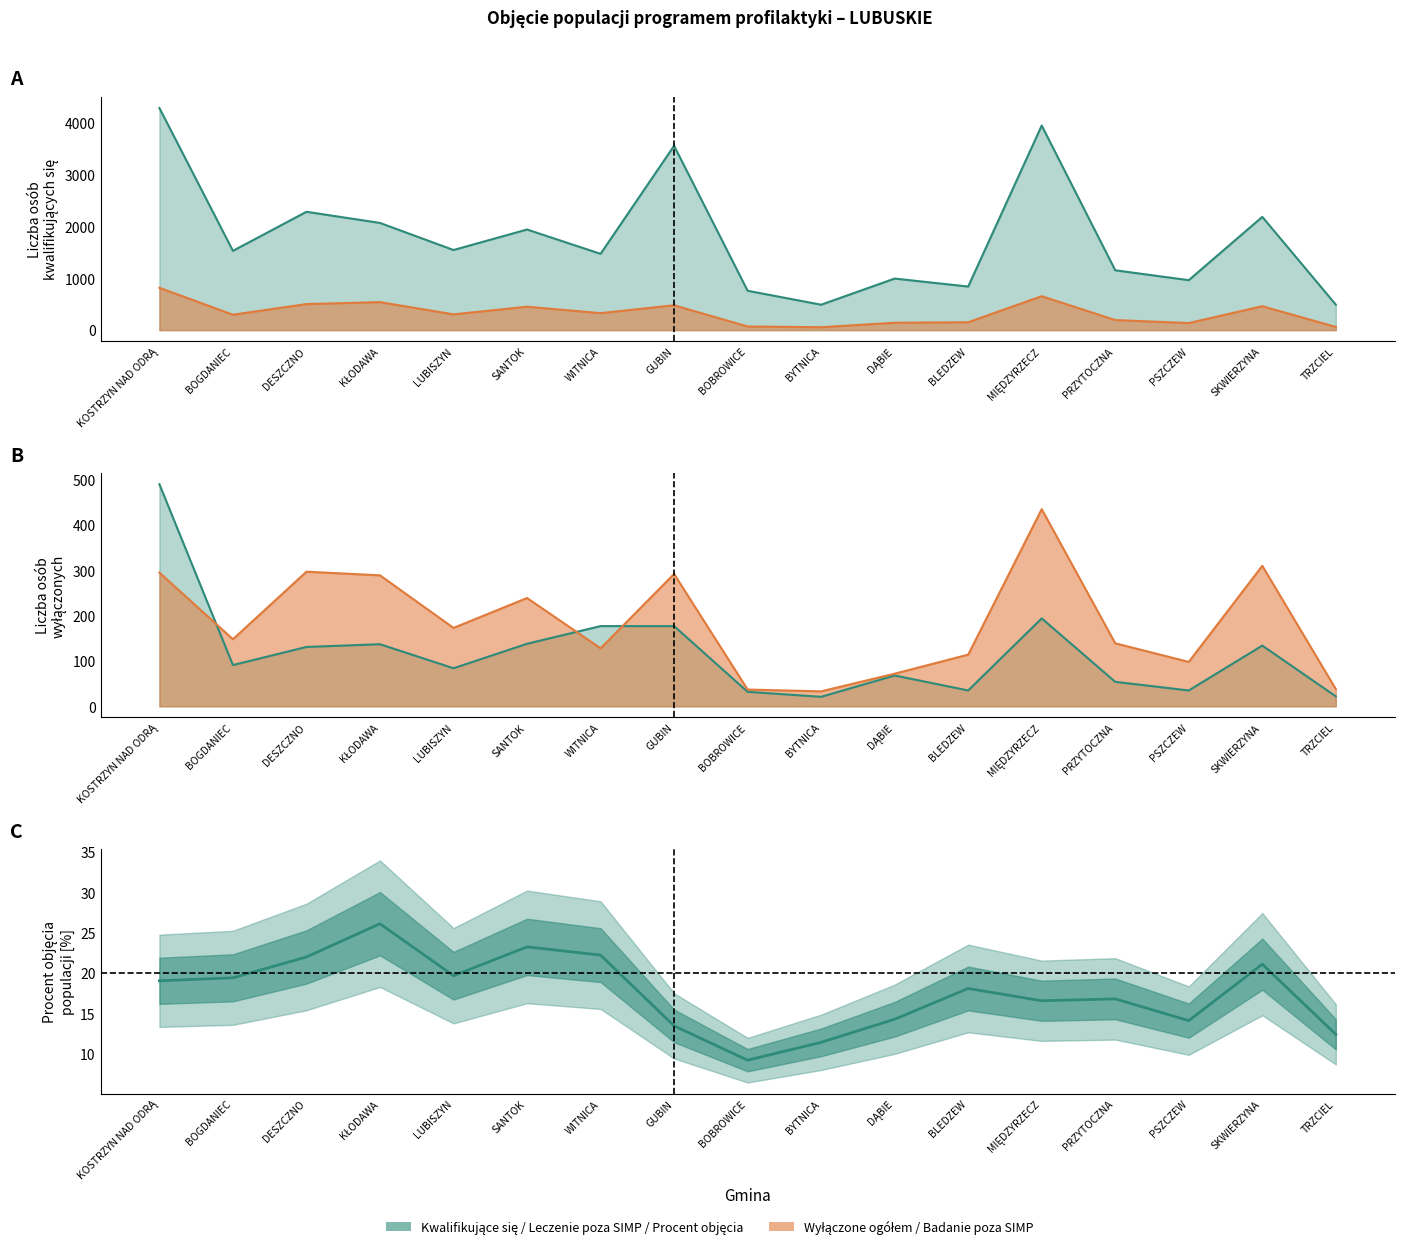

Between DĄBIE and BOGDANIEC, which is larger?

BOGDANIEC